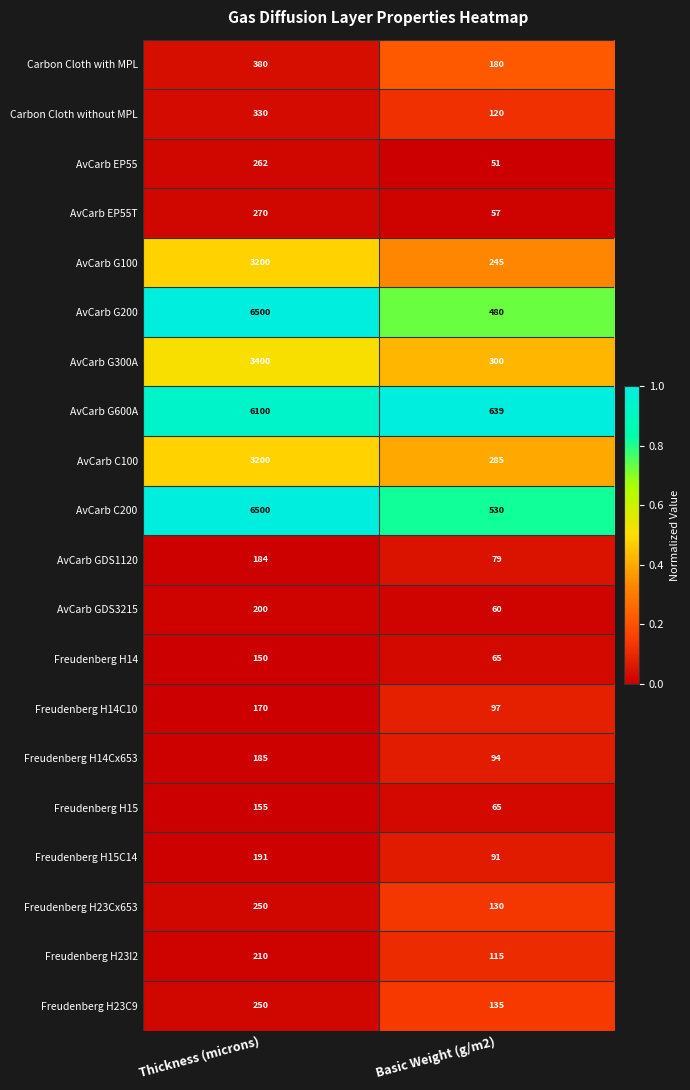

True or false: Freudenberg H23C9 has a value of 135 at Basic Weight (g/m2).

True